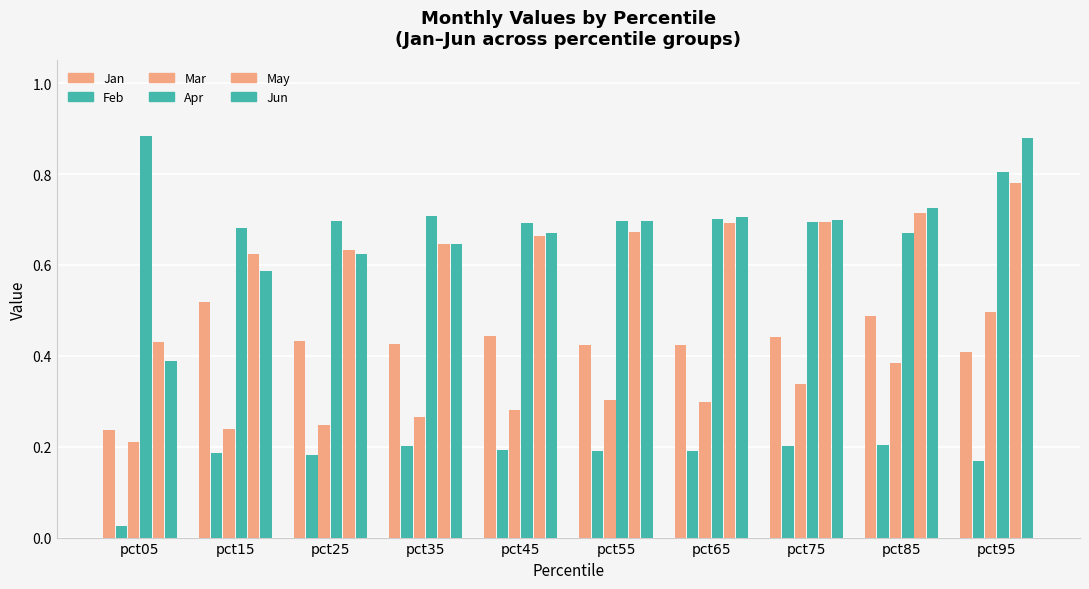

Count the number of categories in the chart.

10